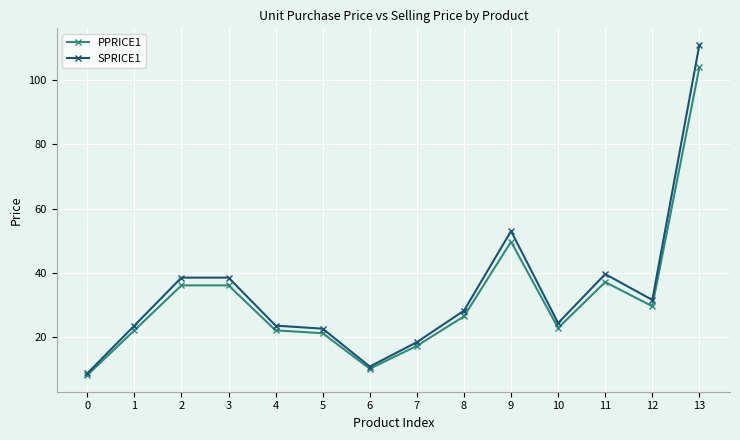

The value of PPRICE1 at 9 is 49.7. True or false?

True